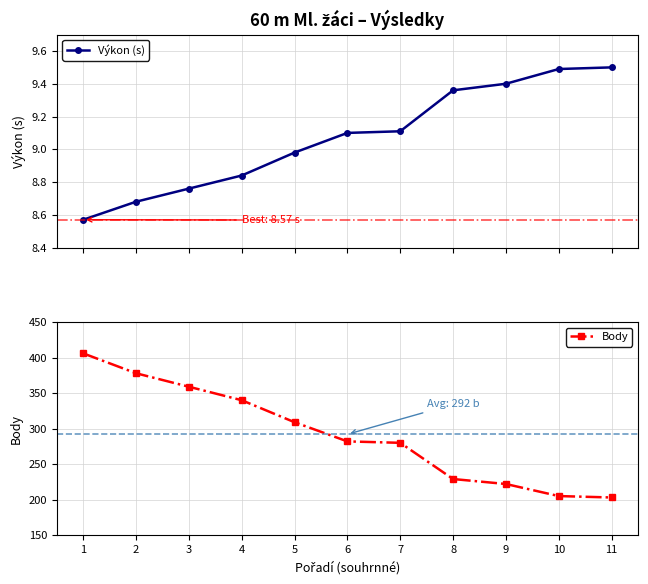

How many data points in Výkon (s) are above 9?

6